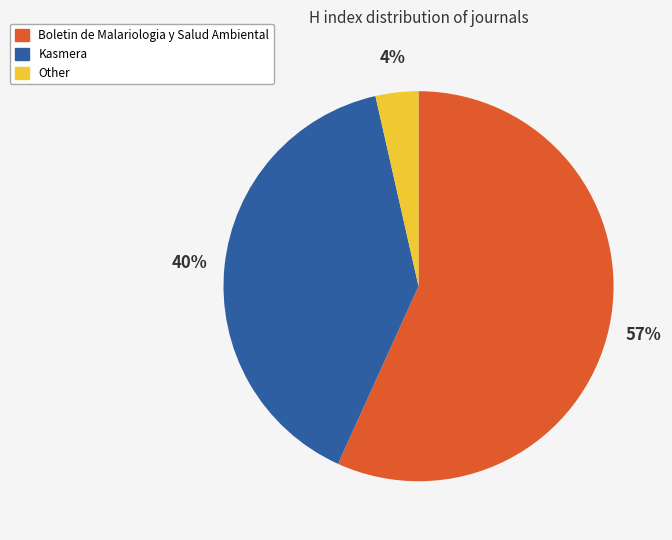

Do Boletin de Malariologia y Salud Ambiental and Kasmera together represent more than half of the pie?

Yes